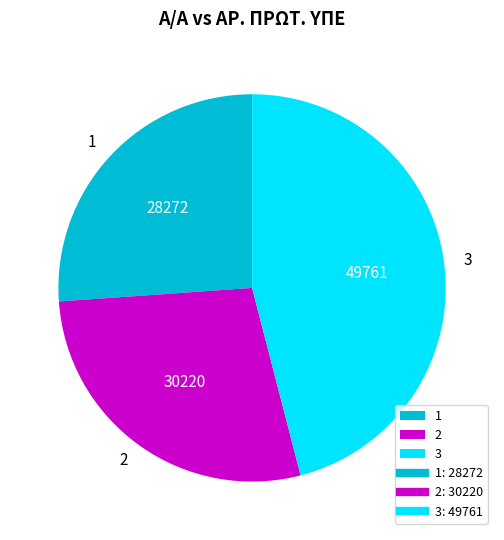

Between 3 and 1, which is larger?

3